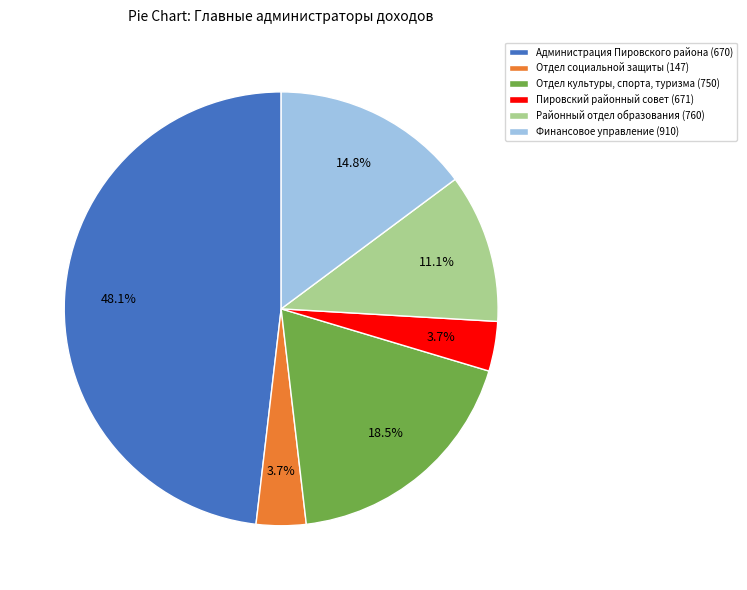

Count the number of slices in the pie.

6